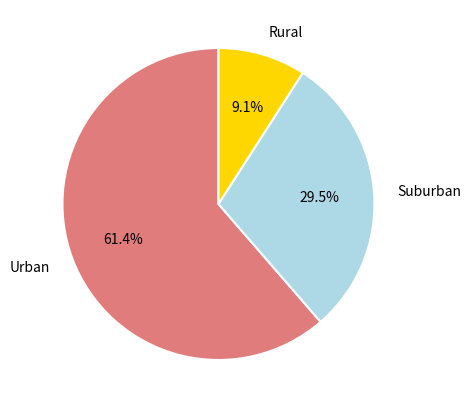

Does any single category account for the majority?

Yes